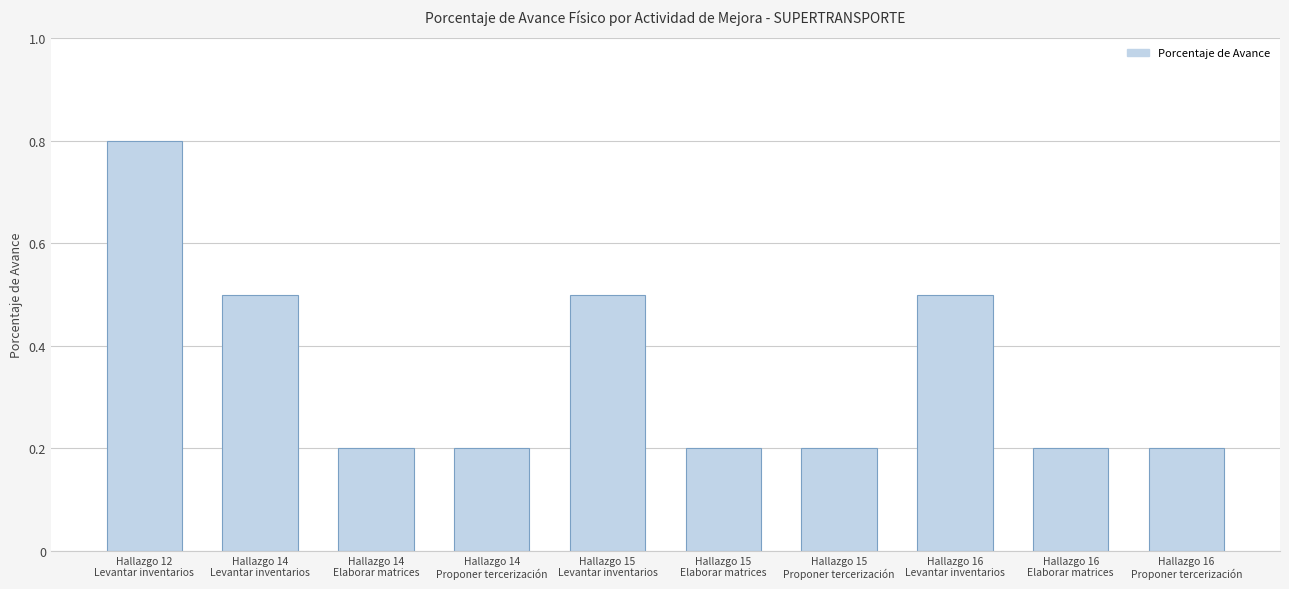

What is the difference between the maximum and second lowest values?

0.6